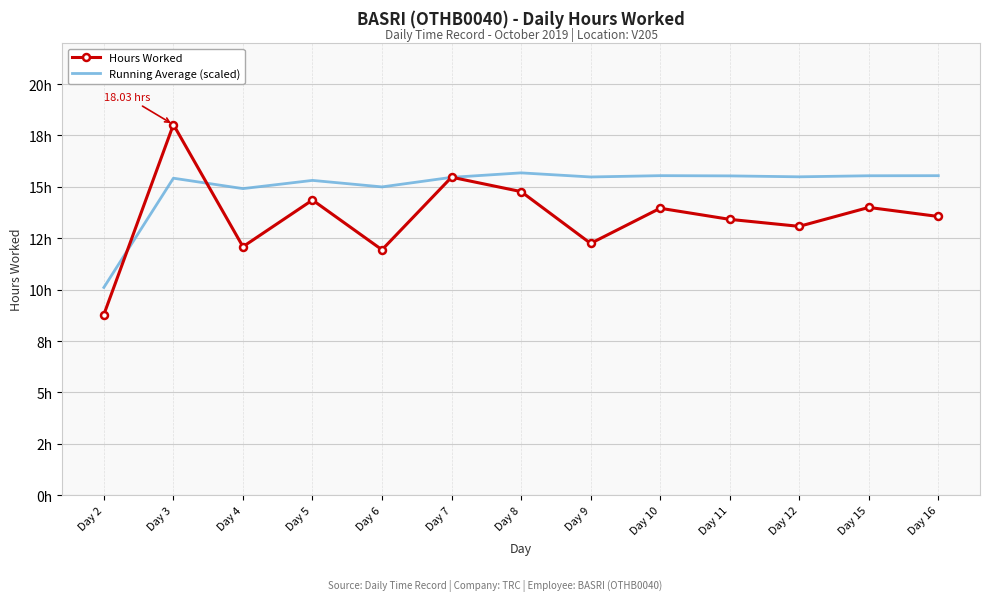

What is the difference between the maximum and second lowest values in the Running Average (scaled) series?

0.8